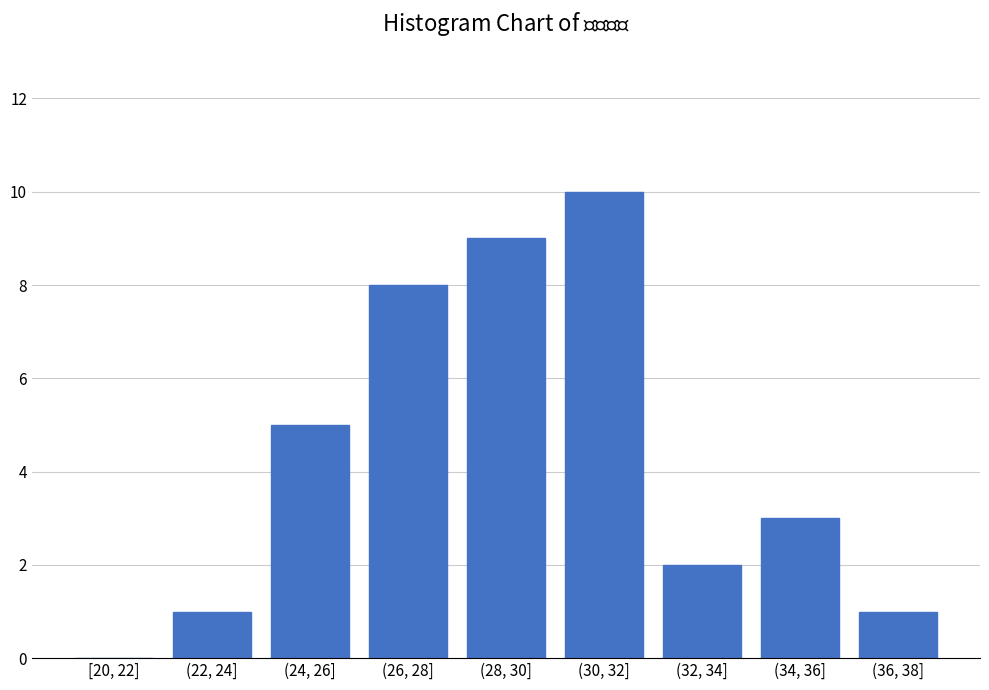

Reading left to right, transcribe all the data shown in this chart.

[20, 22]=0	(22, 24]=1	(24, 26]=5	(26, 28]=8	(28, 30]=9	(30, 32]=10	(32, 34]=2	(34, 36]=3	(36, 38]=1